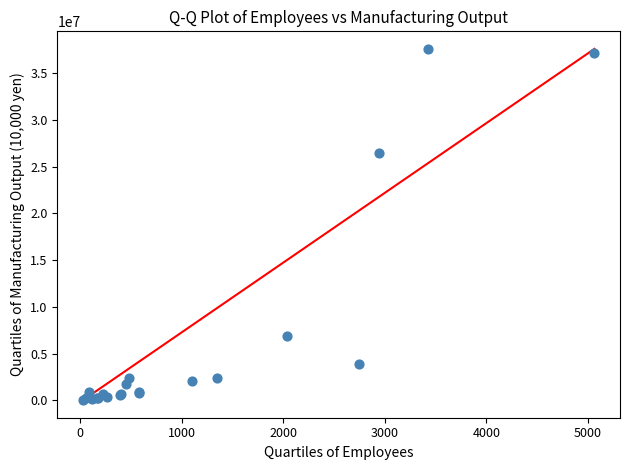

What Y value in the scatter plot is closest to 18816509?

26448536